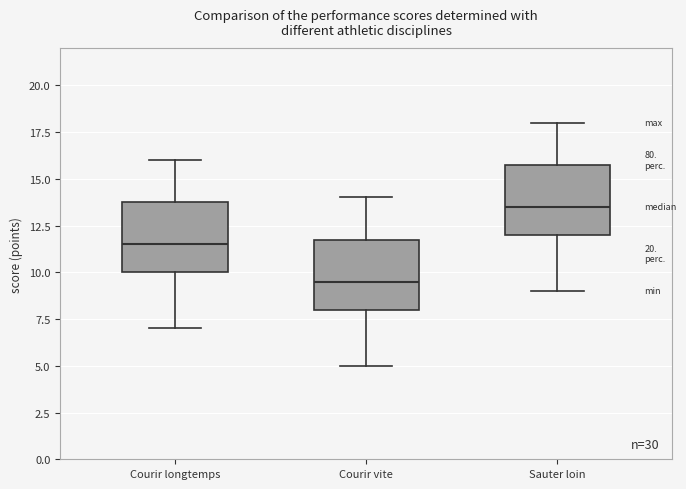

Reading left to right, read every box against the y-axis: the position of its median line, the range the box covers, and the ends of its whiskers. The values are not printed on the chart, so give them approximately, as read against the axis.

Courir longtemps: median 11.5, box 10.0 to 14.0, whiskers 7.0 to 16.0
Courir vite: median 9.5, box 8.0 to 12.0, whiskers 5.0 to 14.0
Sauter loin: median 13.5, box 12.0 to 16.0, whiskers 9.0 to 18.0